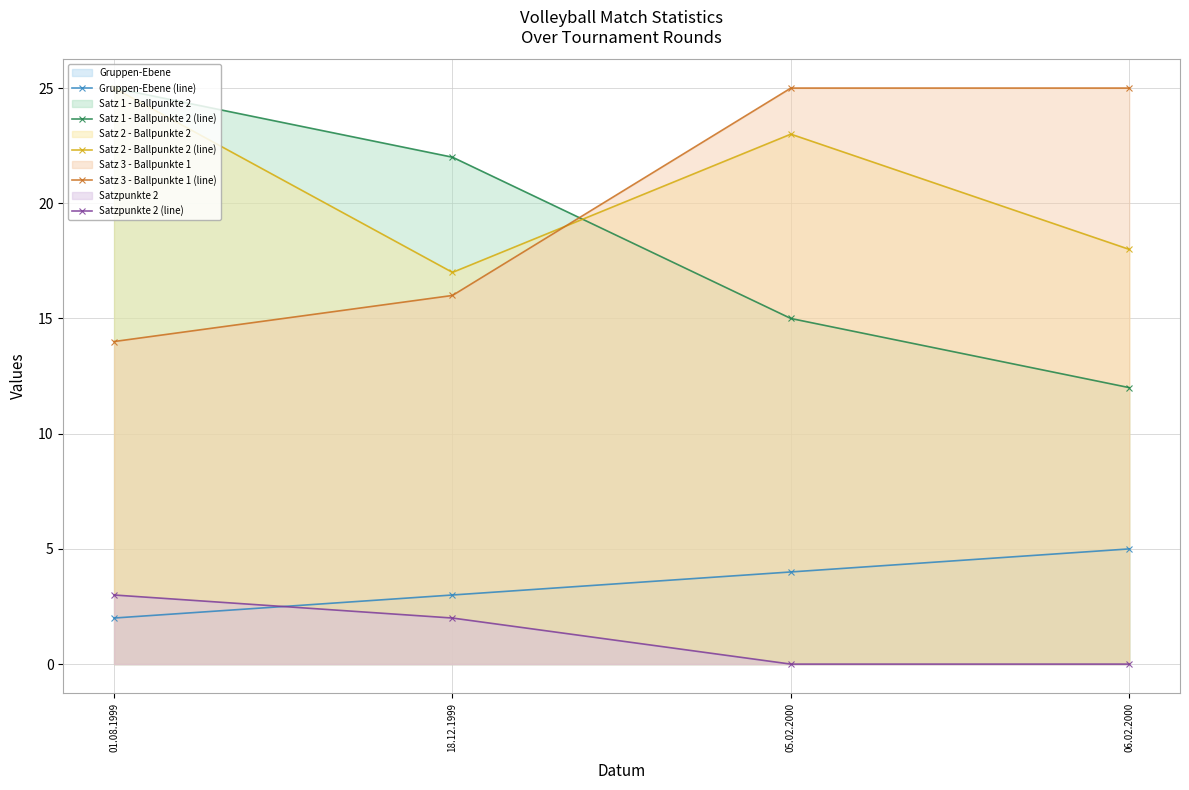

Reading right to left, transcribe all the data shown in this chart.

Gruppen-Ebene (line): 06.02.2000=5	05.02.2000=4	18.12.1999=3	01.08.1999=2
Satz 1 - Ballpunkte 2 (line): 06.02.2000=12	05.02.2000=15	18.12.1999=22	01.08.1999=25
Satz 2 - Ballpunkte 2 (line): 06.02.2000=18	05.02.2000=23	18.12.1999=17	01.08.1999=25
Satz 3 - Ballpunkte 1 (line): 06.02.2000=25	05.02.2000=25	18.12.1999=16	01.08.1999=14
Satzpunkte 2 (line): 06.02.2000=0	05.02.2000=0	18.12.1999=2	01.08.1999=3